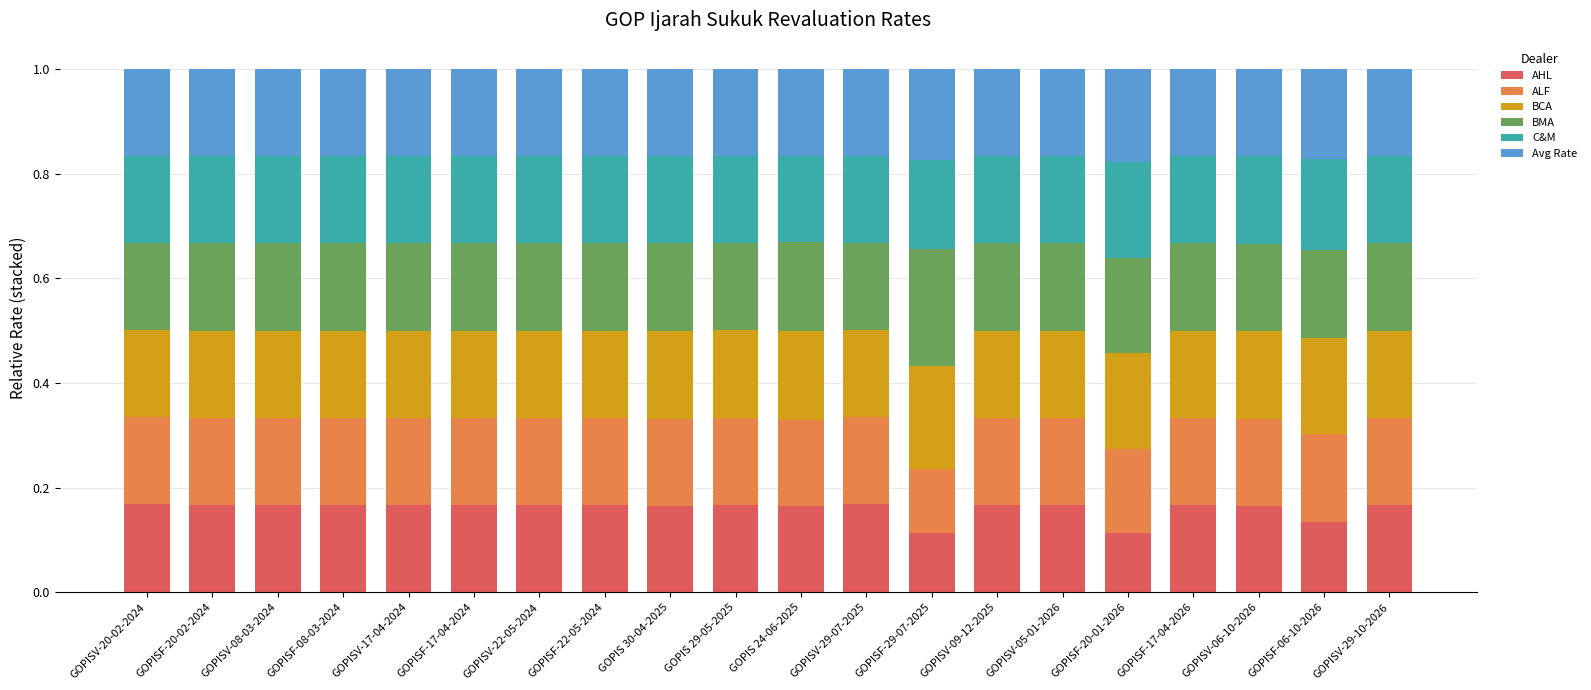

Is it true that AHL equals 0.3 at GOPISV-05-01-2026?

False